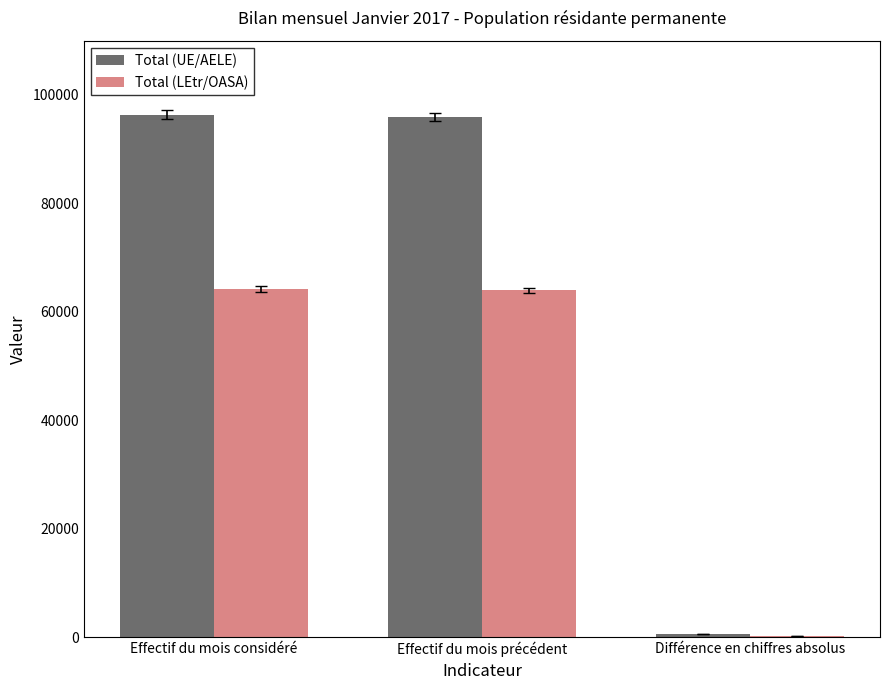

What is the maximum value for Total (LEtr/OASA)?

64158